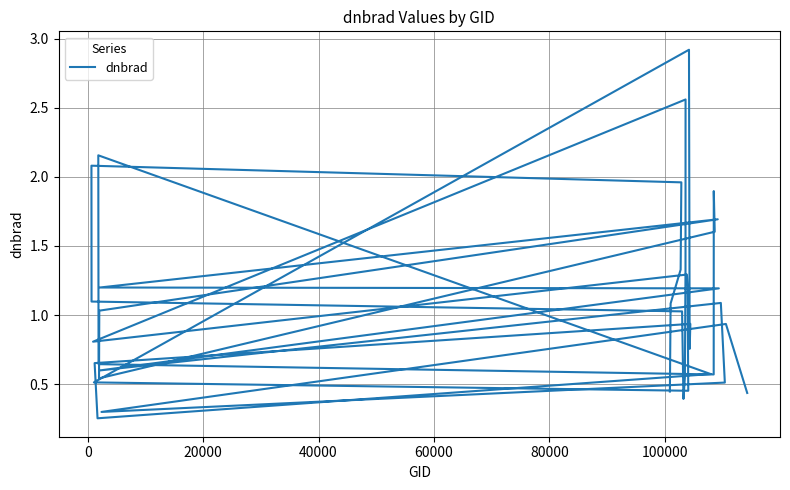

Approximately how many times larger is the value at 80000 compared to 40000?

0.6